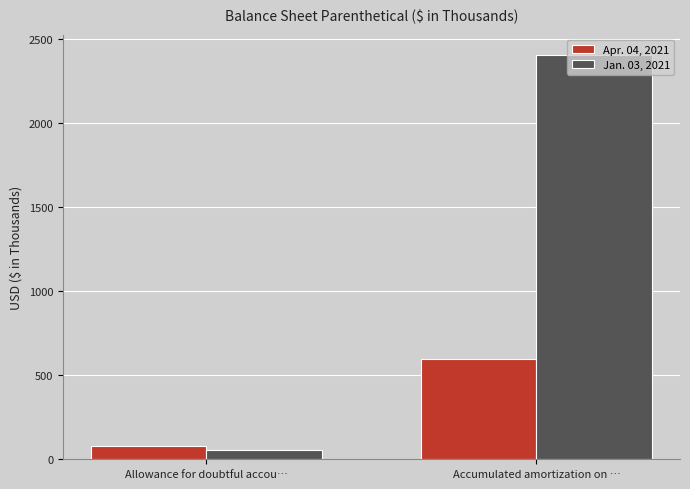

The value of Apr. 04, 2021 at Allowance for doubtful accou… is 80. True or false?

True